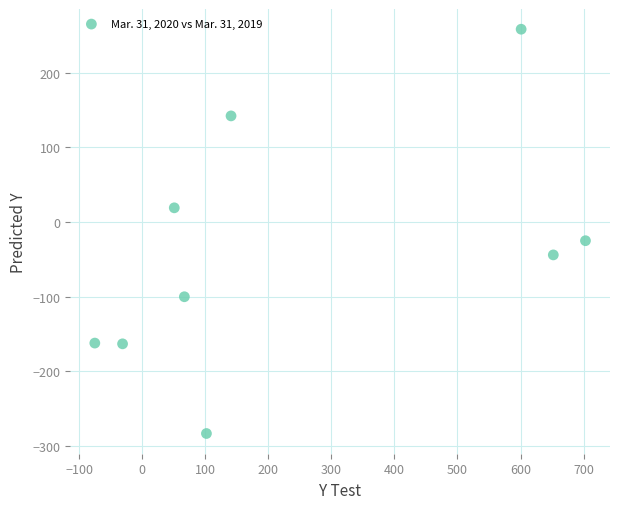

What is the average Y value?

-40